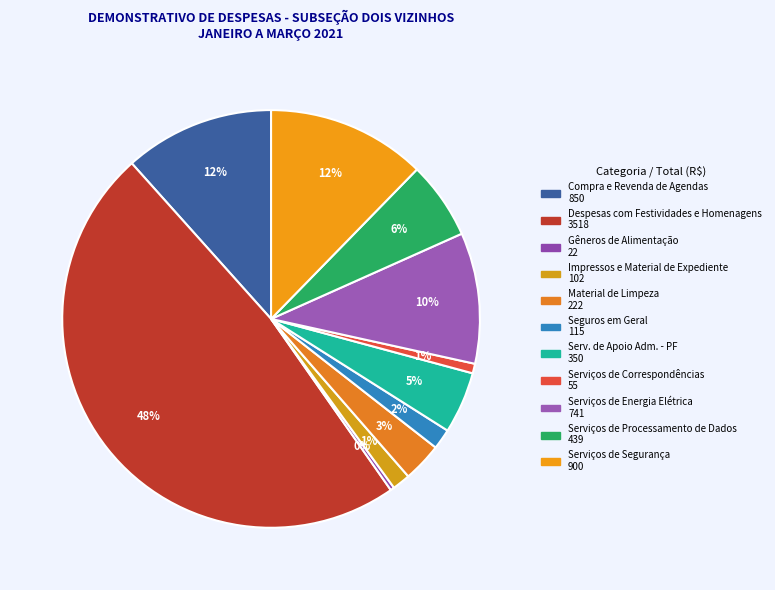

Is there a majority slice in this chart?

No